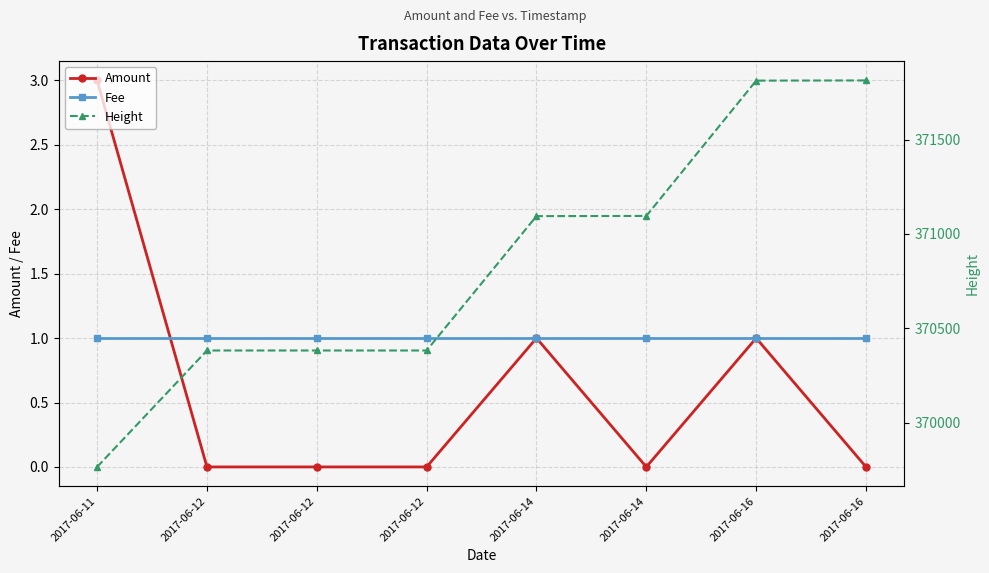

The value of Fee at 2017-06-16 is 0. True or false?

False